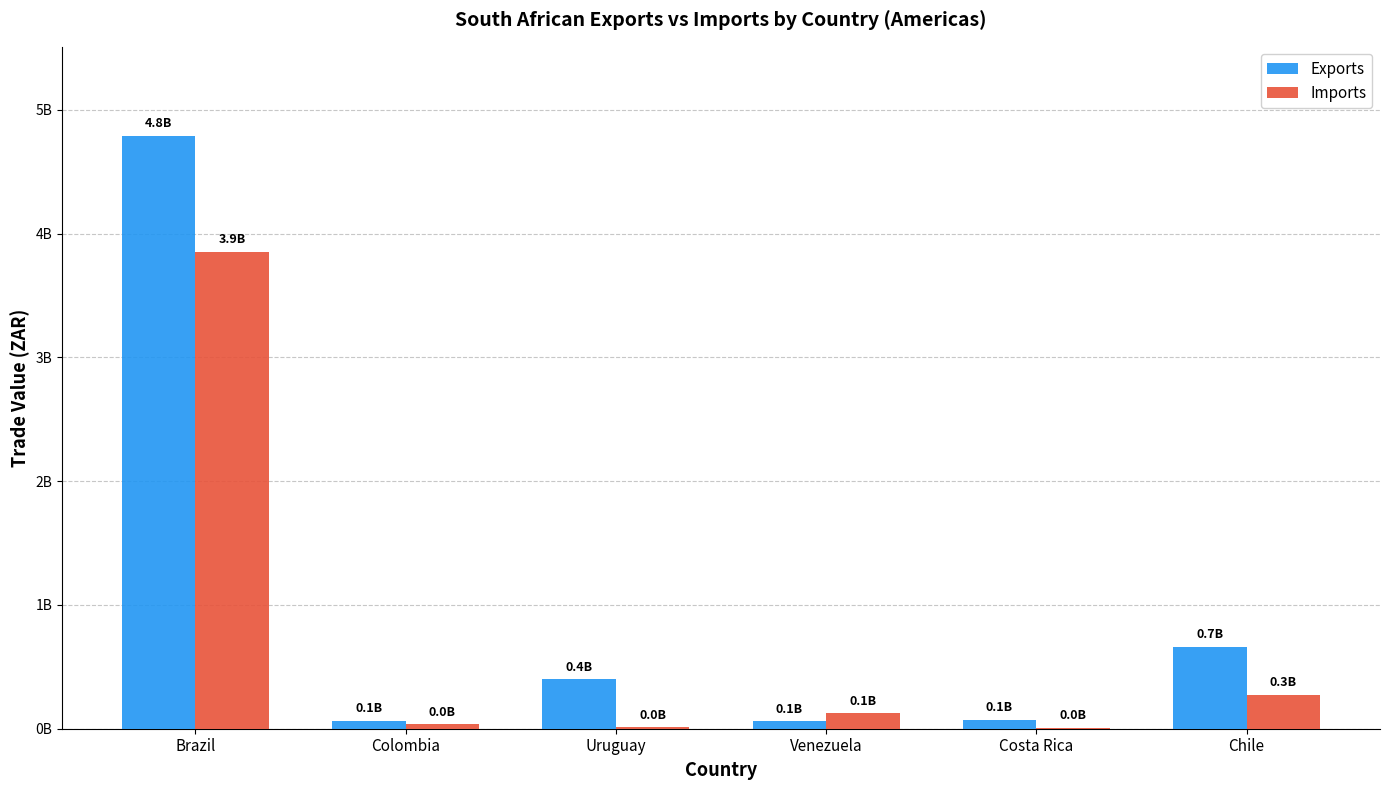

Which series has the largest total across all categories?

Exports